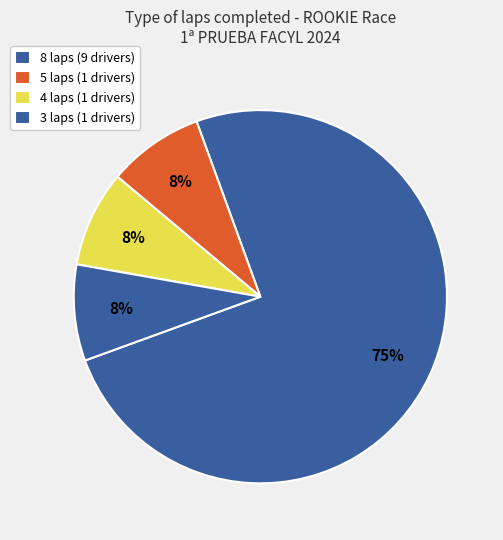

How many segments does this pie chart have?

4